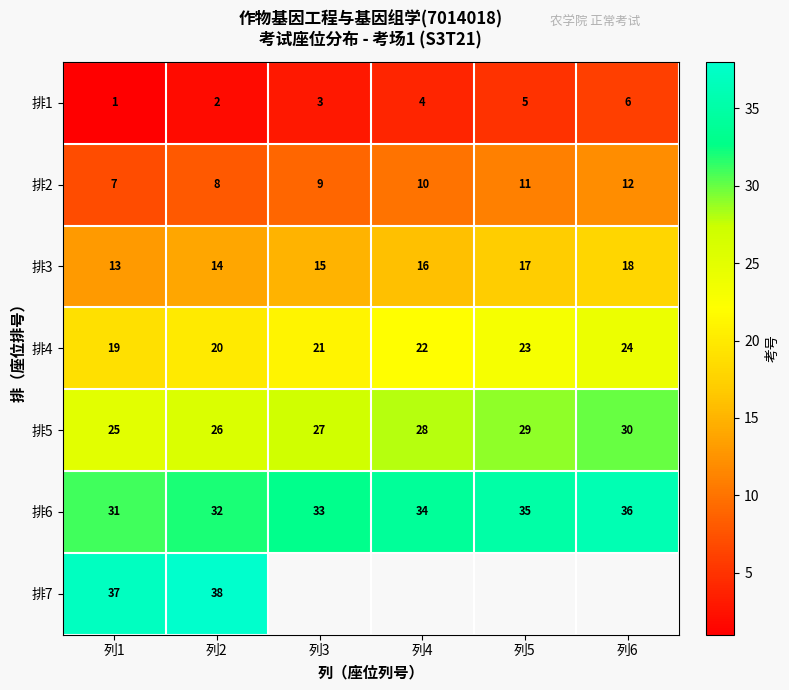

At which category is the sum across all series the highest?

列2